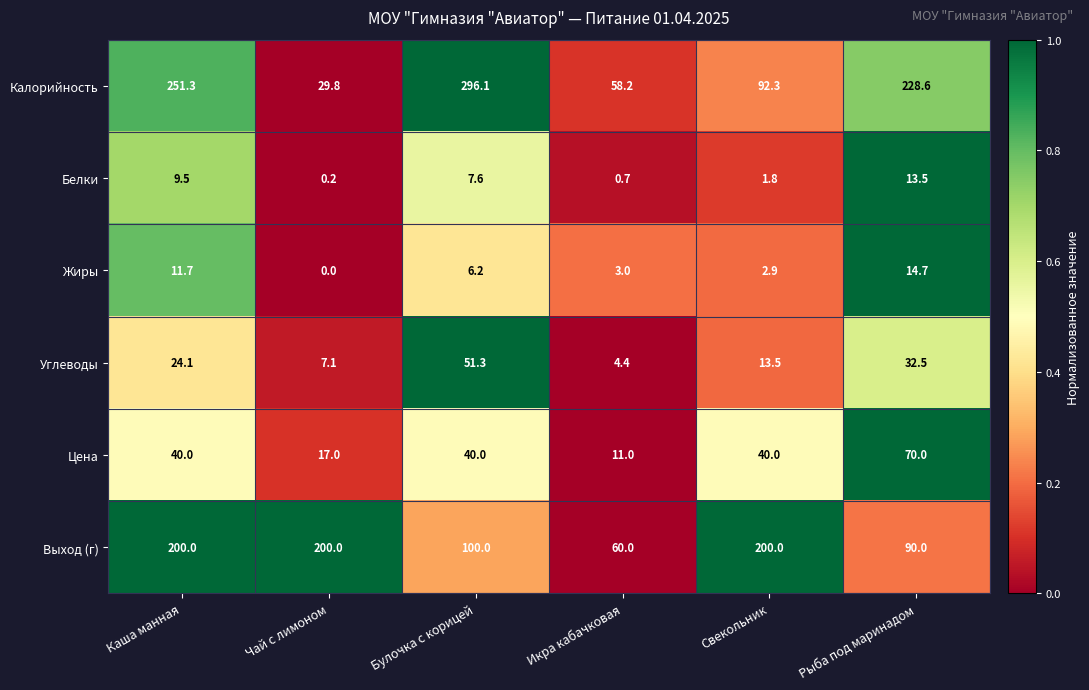

True or false: Белки has a value of 0.7 at Икра кабачковая.

True